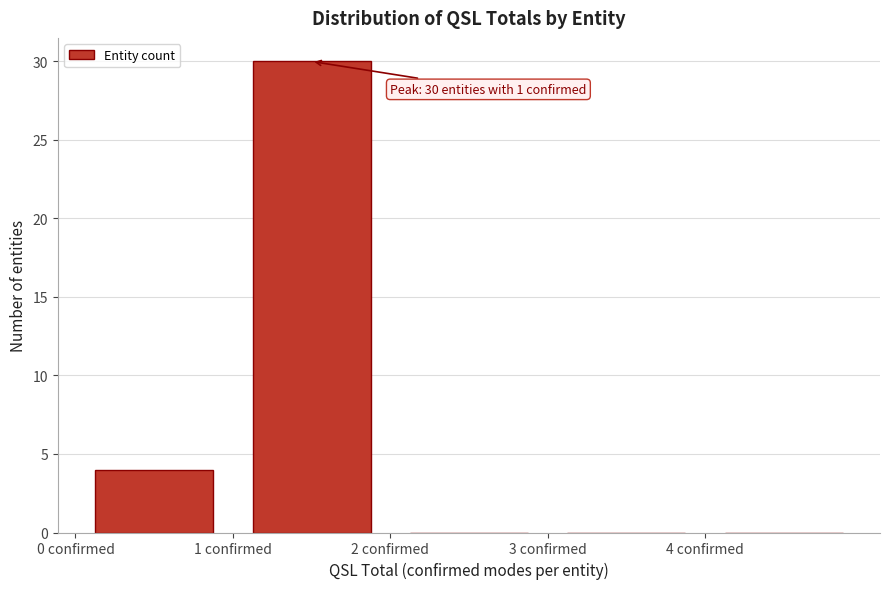

Which range on the x-axis has the tallest bar?

1 to 2